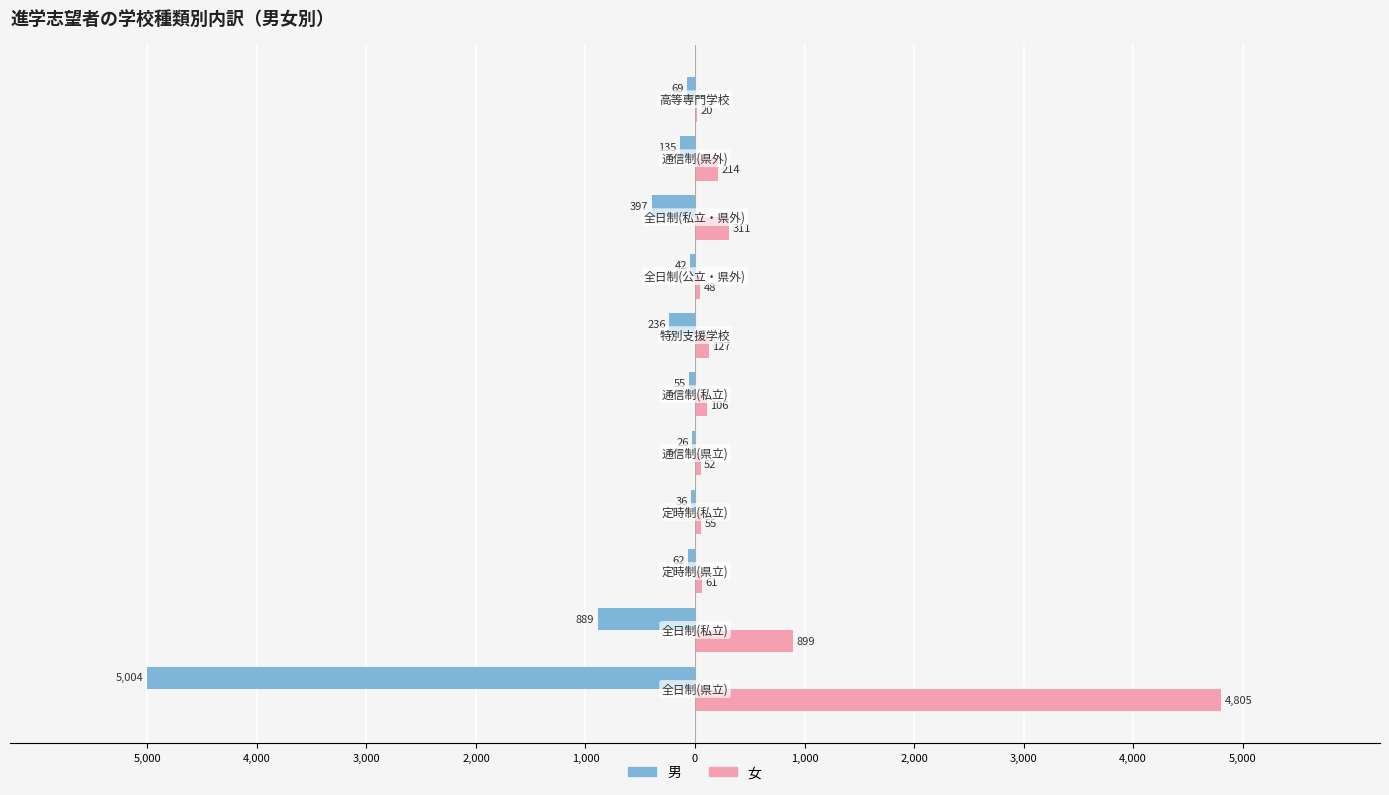

What are all the series names shown in the legend?

男, 女